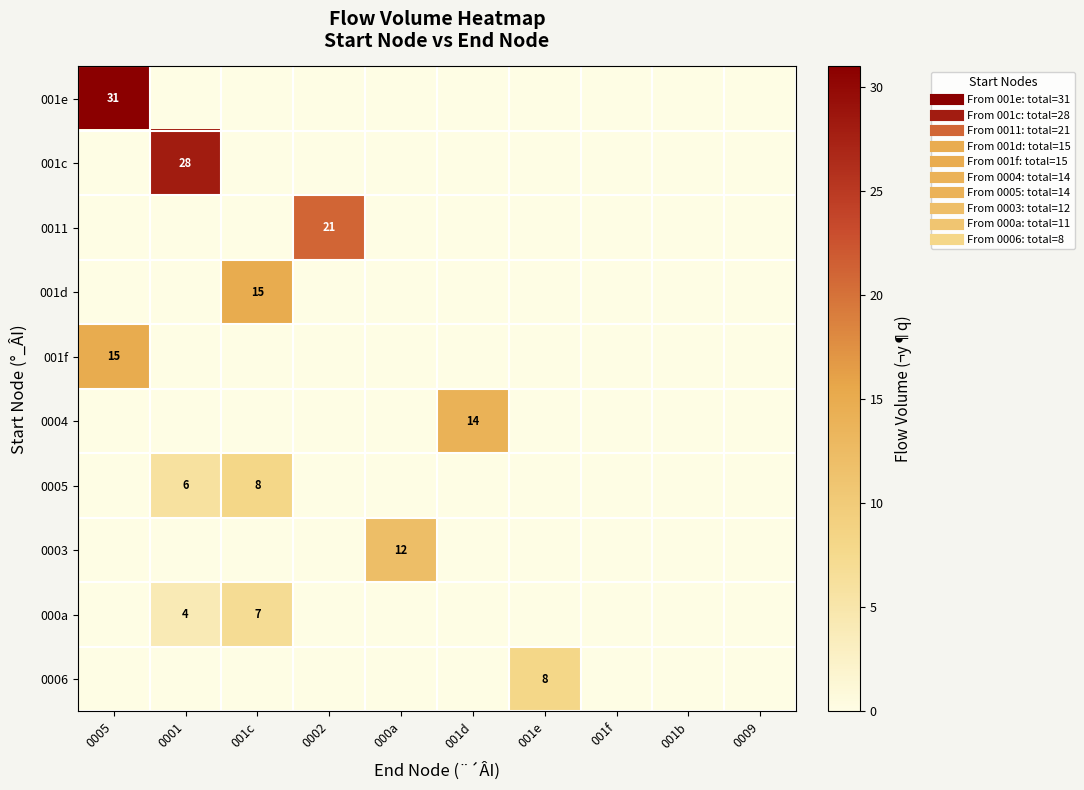

How many values in 001d are above zero?

1